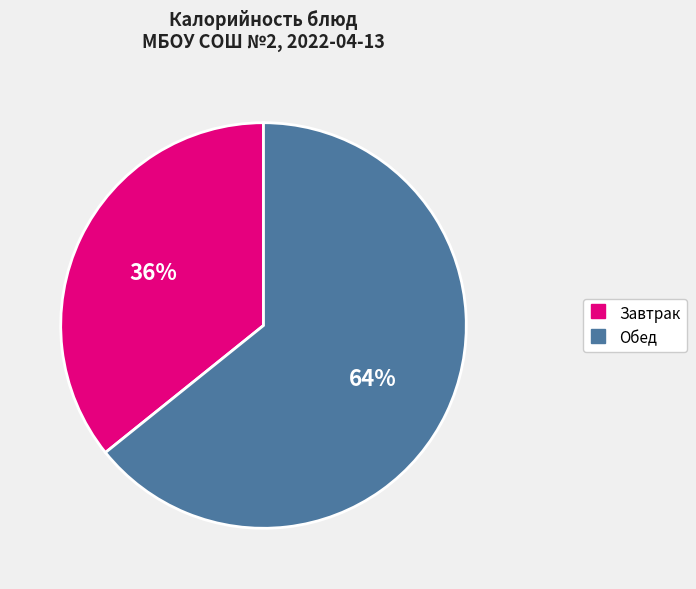

To the nearest percent, what is the difference between the largest and smallest slice percentages?

28%